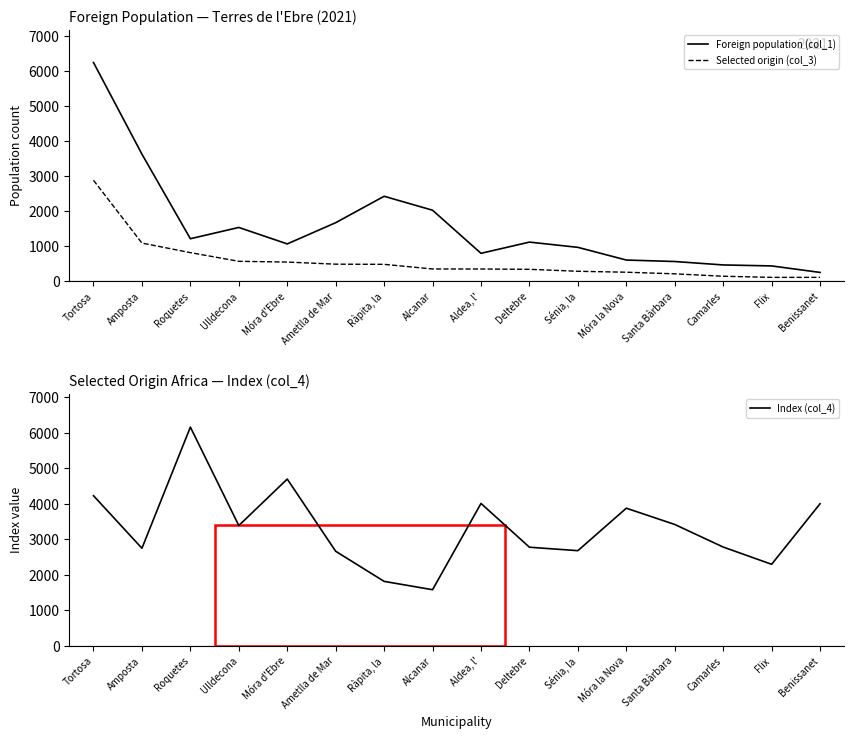

True or false: Selected origin (col_3) has more than 2 interior local peaks.

False